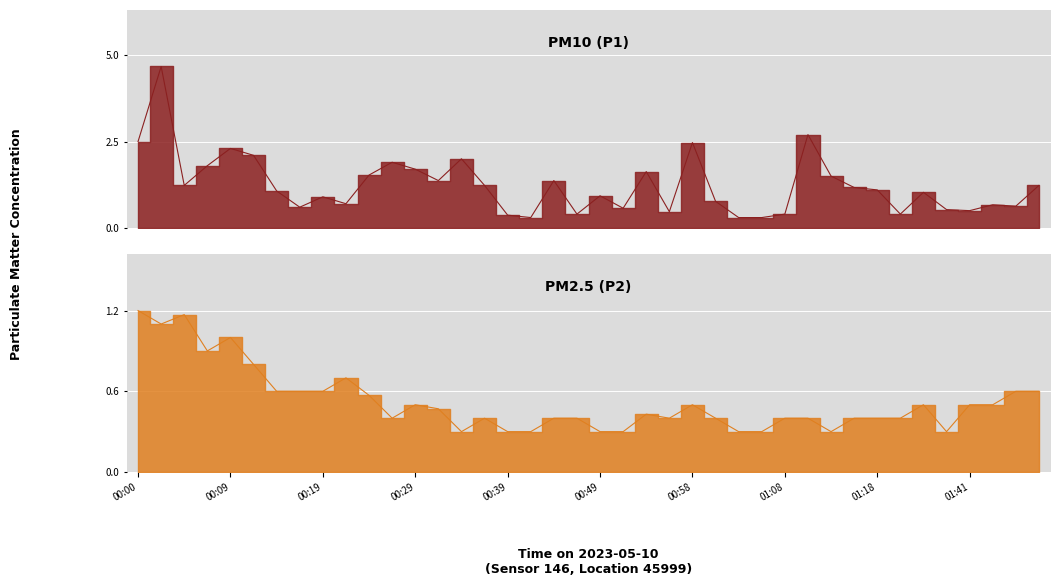

True or false: P1 and P2 cross at least once.

False